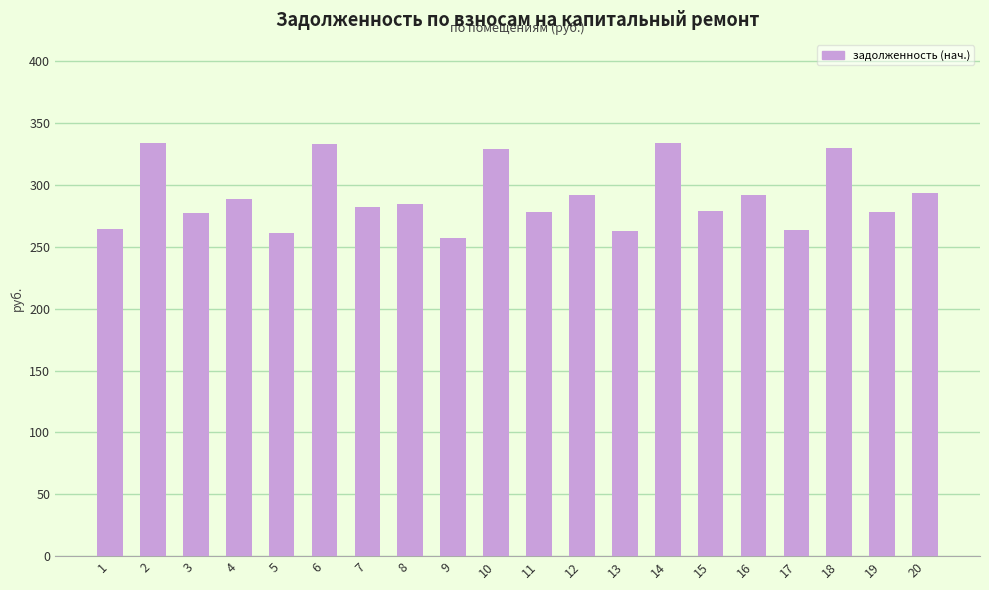

The value at 18 is 444.3. True or false?

False